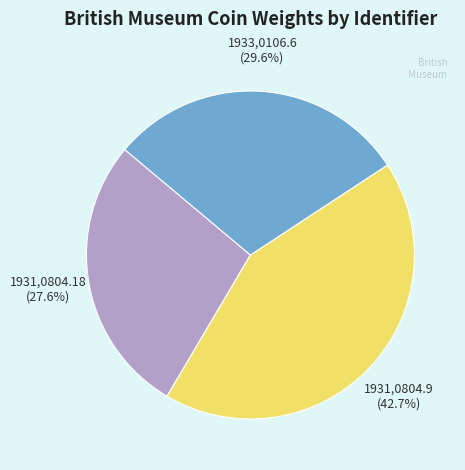

Is there a majority slice in this chart?

No